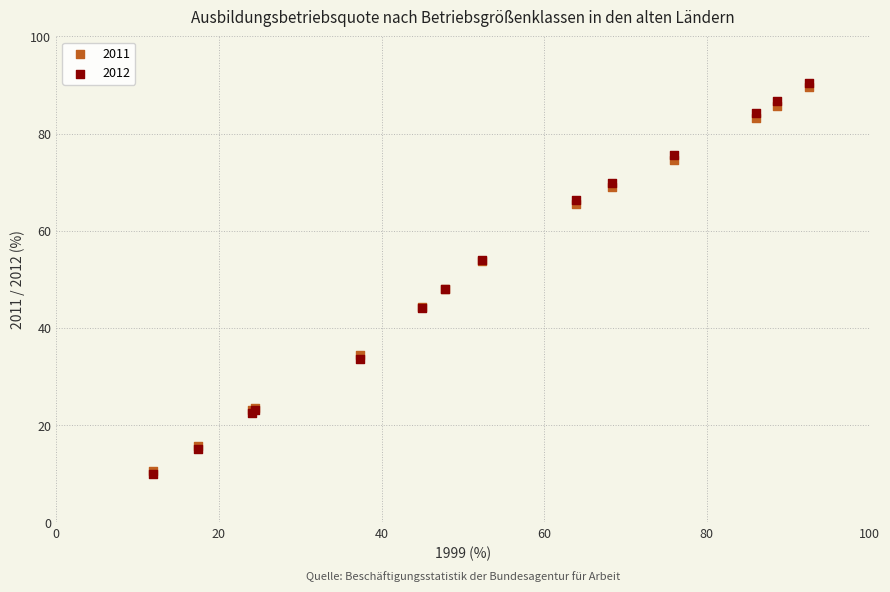

What are all the series names shown in the legend?

2011, 2012